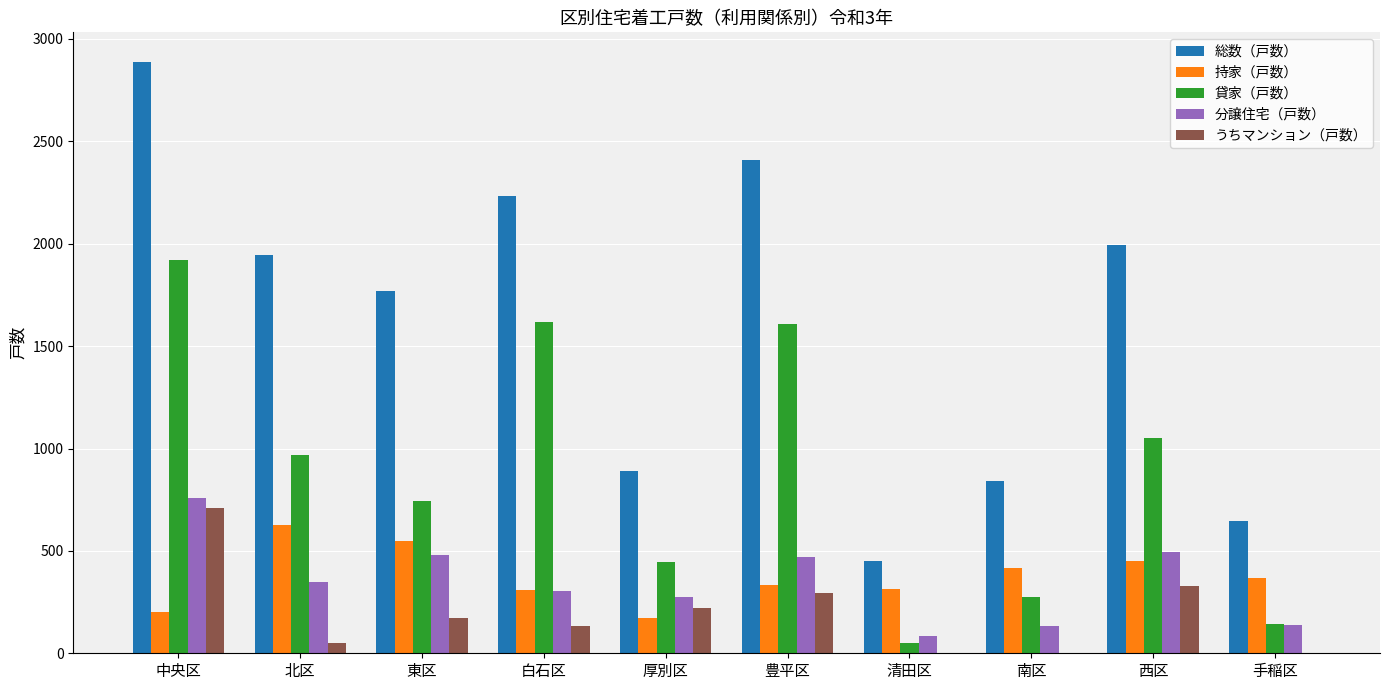

Does the chart contain stacked bars?

No